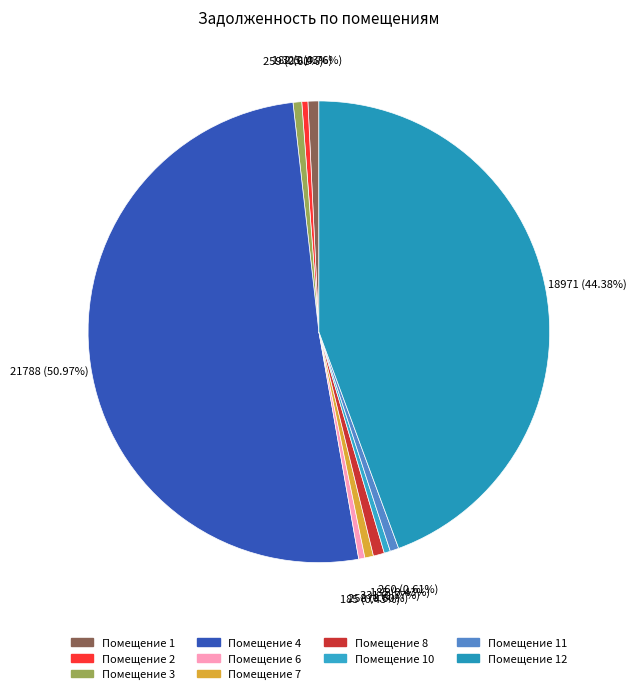

Which slice is the largest?

4